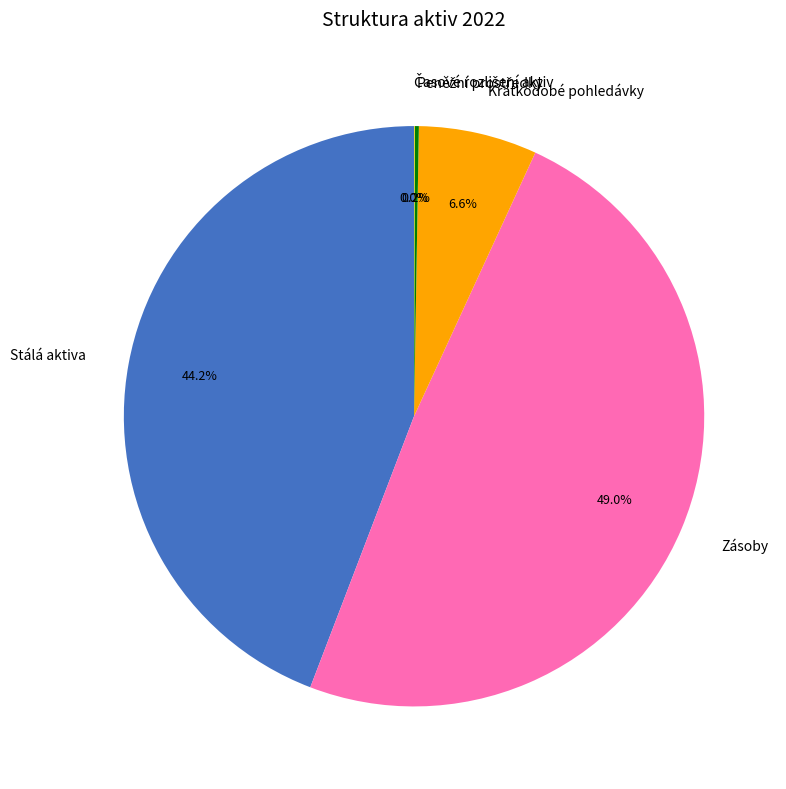

To the nearest percent, what portion does Stálá aktiva represent?

44%